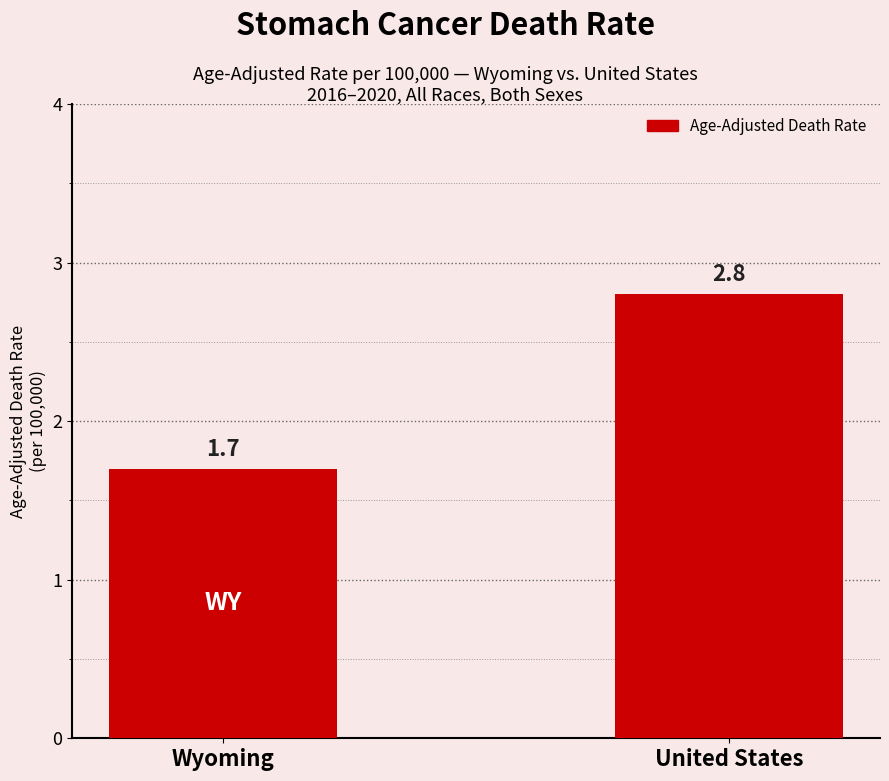

List the labels in order of value, smallest first.

Wyoming, United States